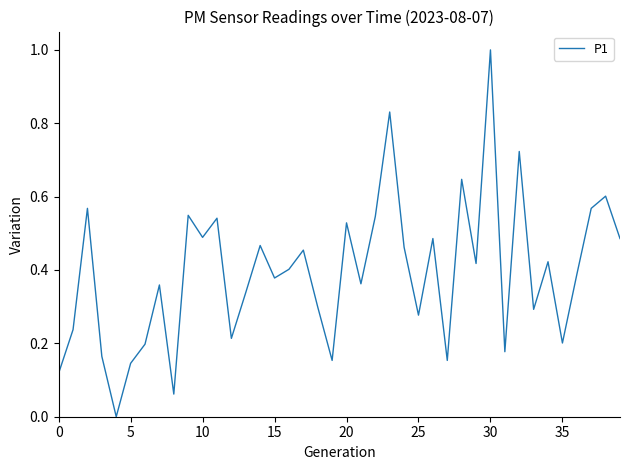

What is the greatest value displayed?

1.0